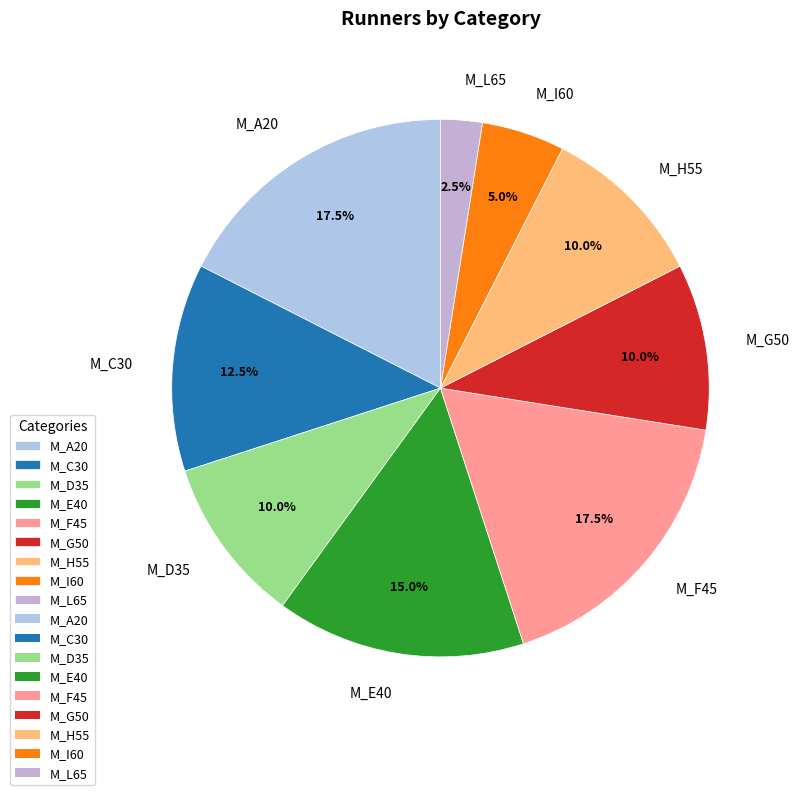

Count the number of slices in the pie.

9